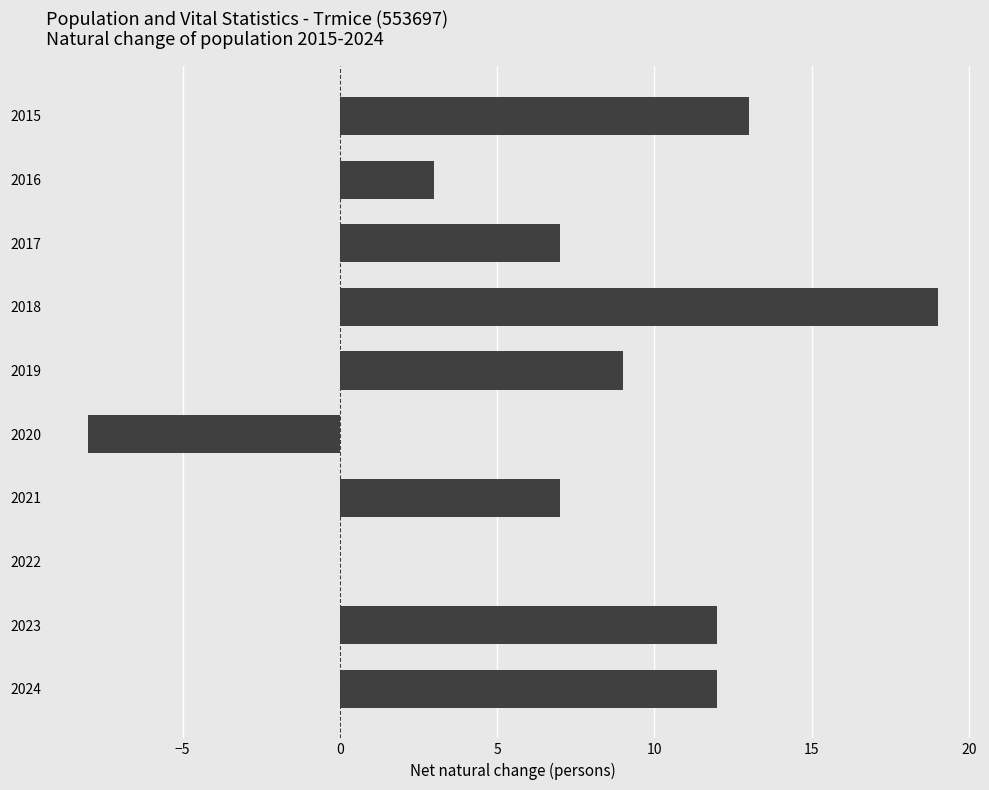

Count the number of categories in the chart.

10